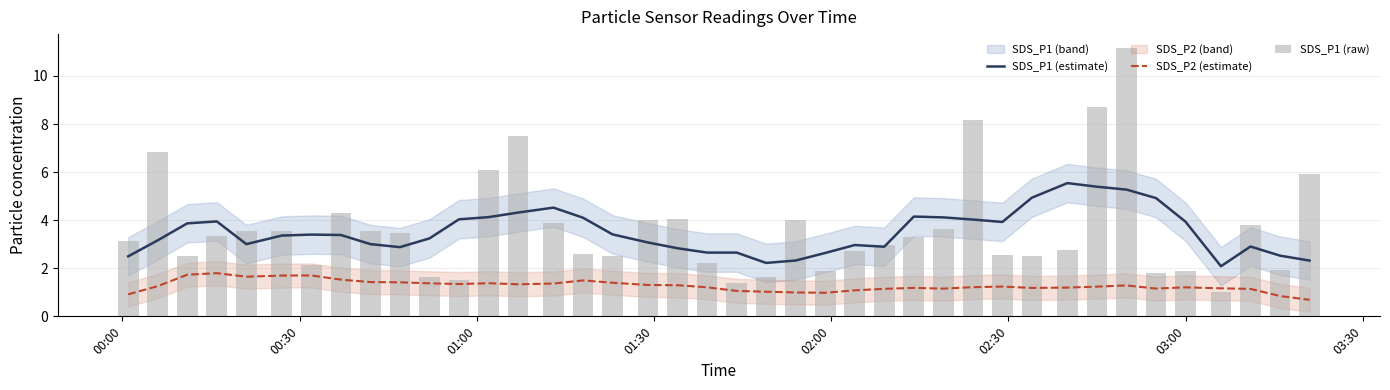

Reading left to right, transcribe all the data shown in this chart.

SDS_P1 (estimate): 2.5	3.2	3.9	3.9	3.0	3.4	3.4	3.4	3.0	2.9	3.2	4.0	4.1	4.3	4.5	4.1	3.4	3.1	2.8	2.7	2.7	2.2	2.3	2.6	3.0	2.9	4.2	4.1	4.0	3.9	4.9	5.5	5.4	5.3	4.9	3.9	2.1	2.9	2.5	2.3
SDS_P2 (estimate): 0.9	1.3	1.7	1.8	1.7	1.7	1.7	1.5	1.4	1.4	1.4	1.3	1.4	1.3	1.4	1.5	1.4	1.3	1.3	1.2	1.1	1.0	1.0	1.0	1.1	1.1	1.2	1.2	1.2	1.2	1.2	1.2	1.2	1.3	1.2	1.2	1.2	1.1	0.8	0.7
SDS_P1 (raw): 3.1	6.8	2.5	3.3	3.5	3.5	2.1	4.3	3.5	3.5	1.6	1.5	6.1	7.5	3.9	2.6	2.5	4.0	4.0	2.2	1.4	1.6	4.0	1.9	2.7	3.0	3.3	3.6	8.2	2.5	2.5	2.8	8.7	11.2	1.8	1.9	1.0	3.8	1.9	5.9